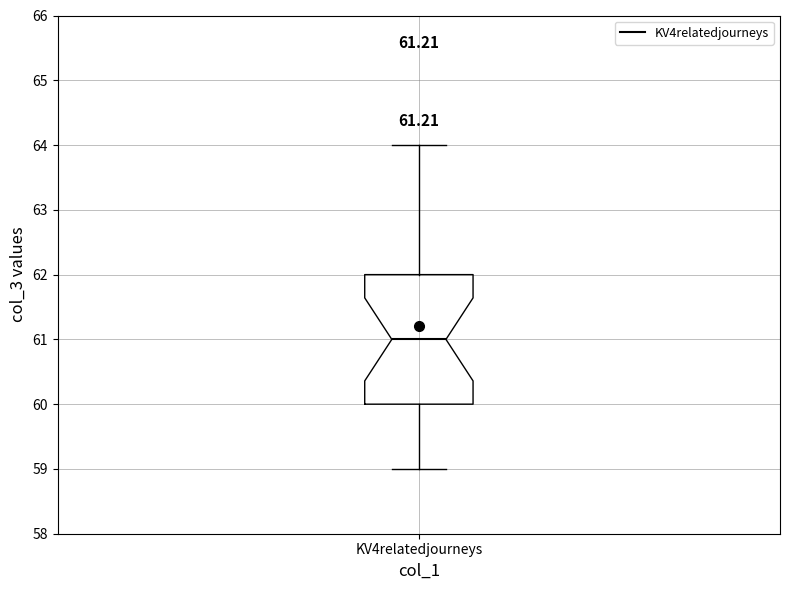

Where is the lower edge of the box for KV4relatedjourneys on the y-axis? The values are not printed on the chart, so give them approximately, as read against the axis.

60